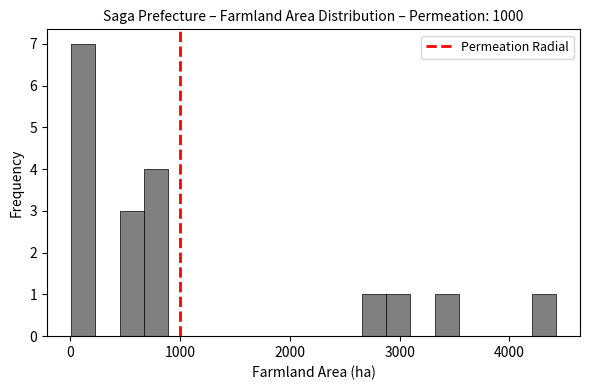

Read against the x-axis, roughly where is the centre of the tallest bar?

100